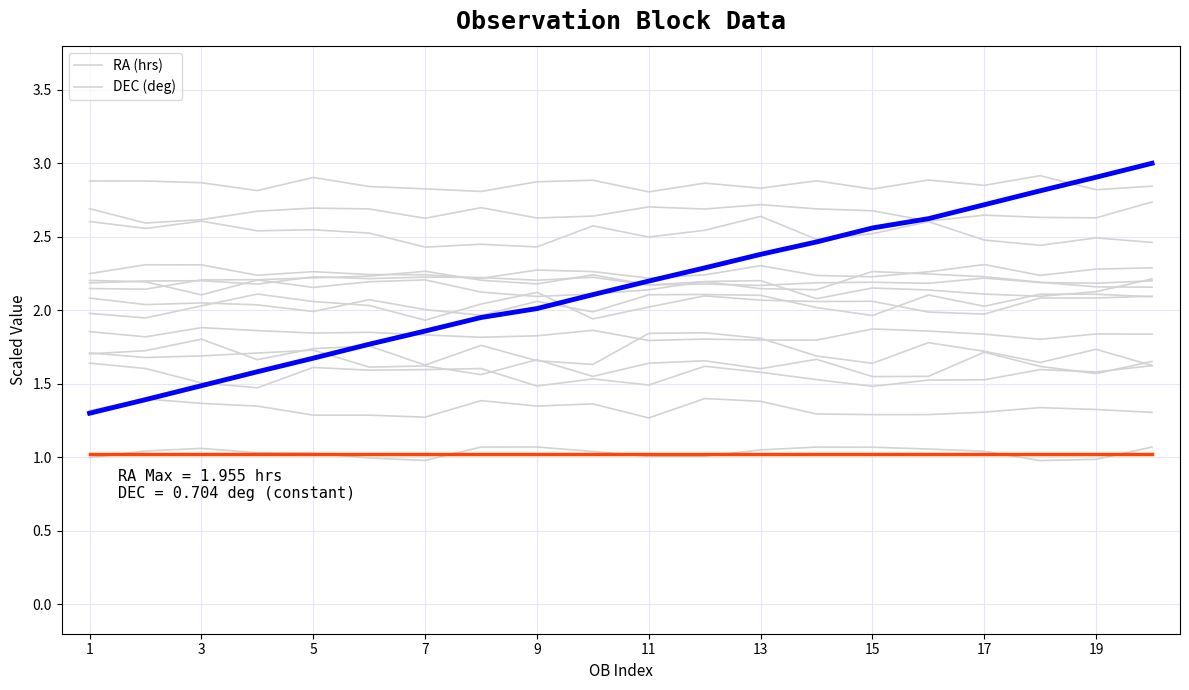

The value of RA (hrs) at 13 is 2.4. True or false?

True